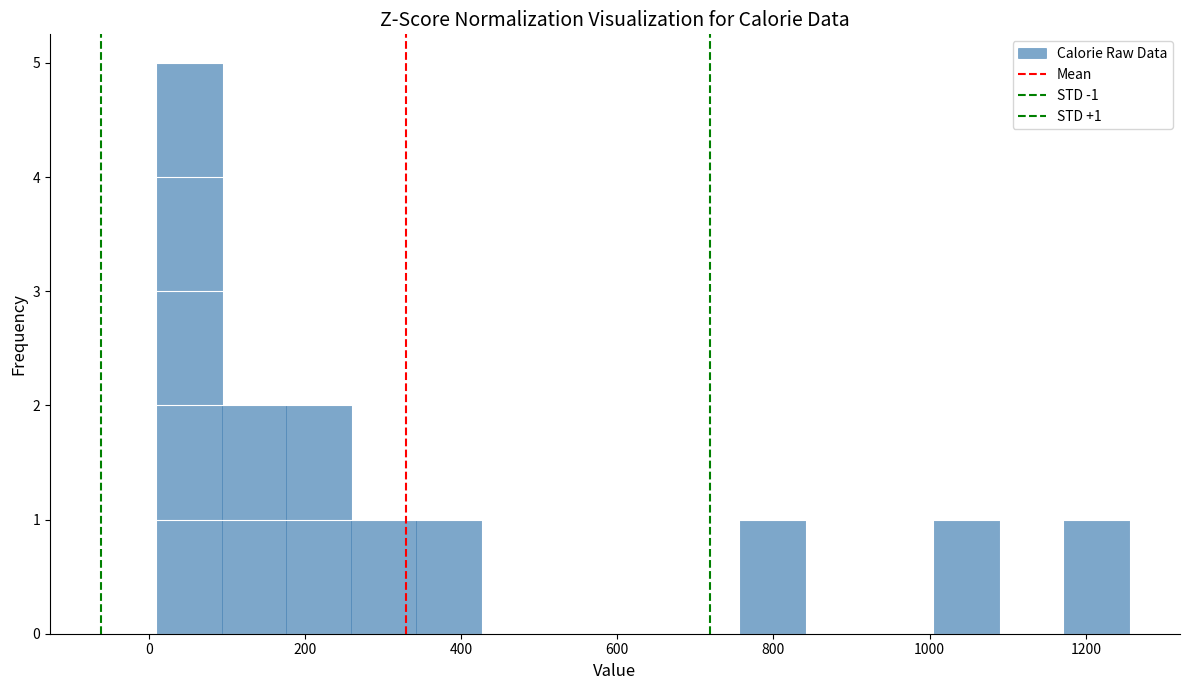

Over which range of the x-axis is the bar tallest?

20 to 100